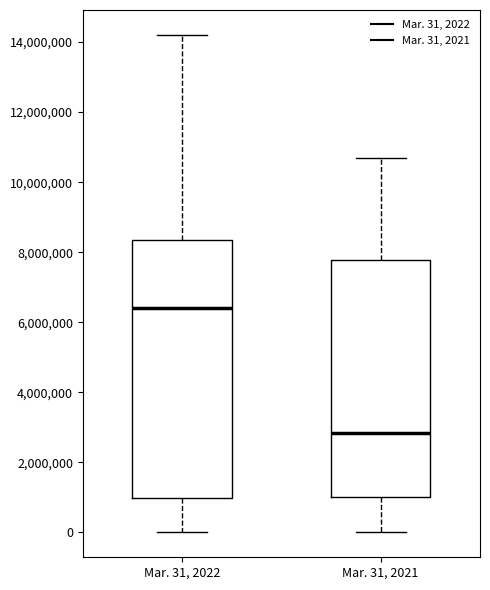

Reading left to right, read every box against the y-axis: the position of its median line, the range the box covers, and the ends of its whiskers. The values are not printed on the chart, so give them approximately, as read against the axis.

Mar. 31, 2022: median 6400000, box 1000000 to 8400000, whiskers 0 to 14200000
Mar. 31, 2021: median 2800000, box 1000000 to 7800000, whiskers 0 to 10600000